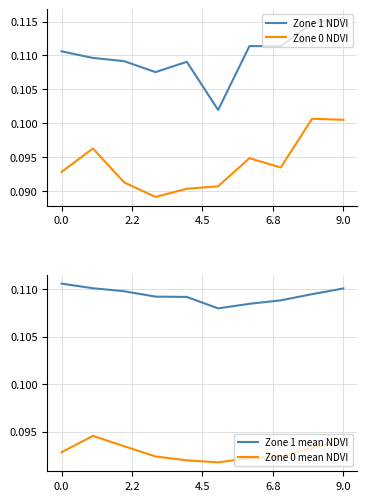

What is the sum of the Zone 1 mean NDVI values at 5 and 6?

0.2